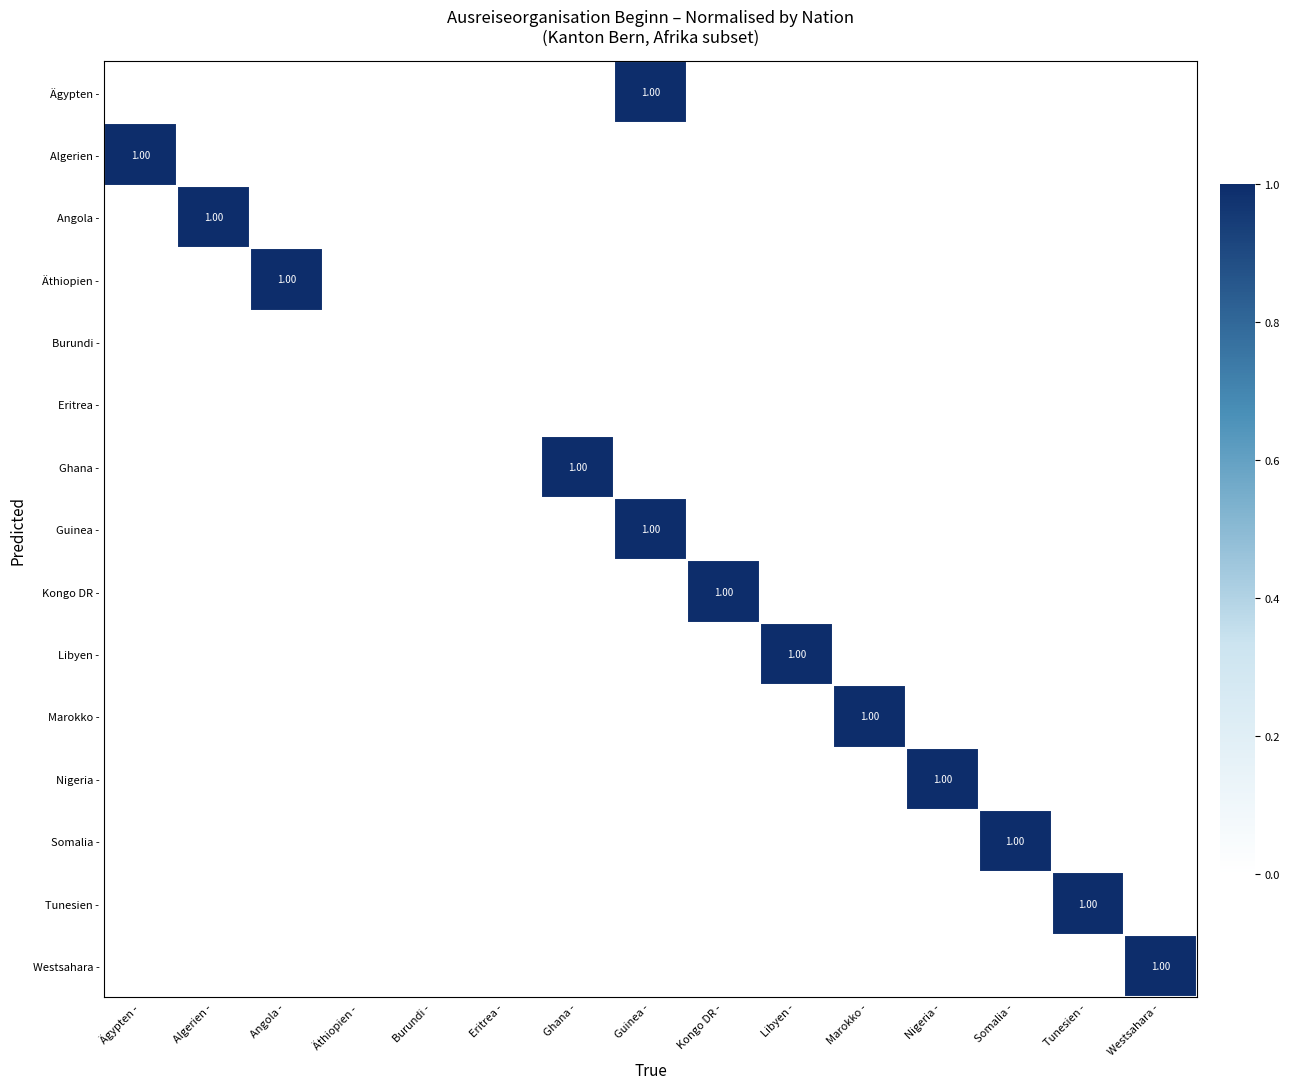

True or false: Libyen - has a value of -1 at Guinea -.

False